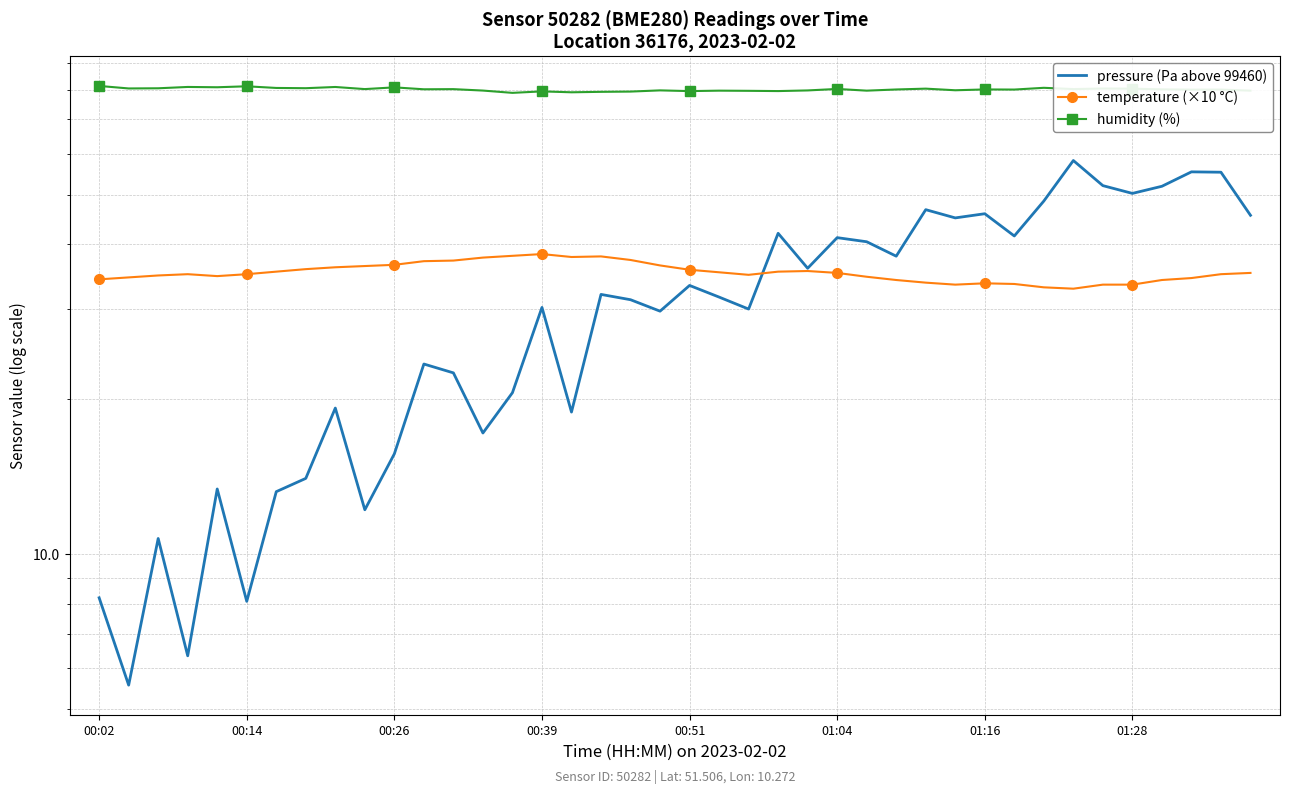

What is the difference between the maximum and minimum values in the humidity (%) series?

2.5